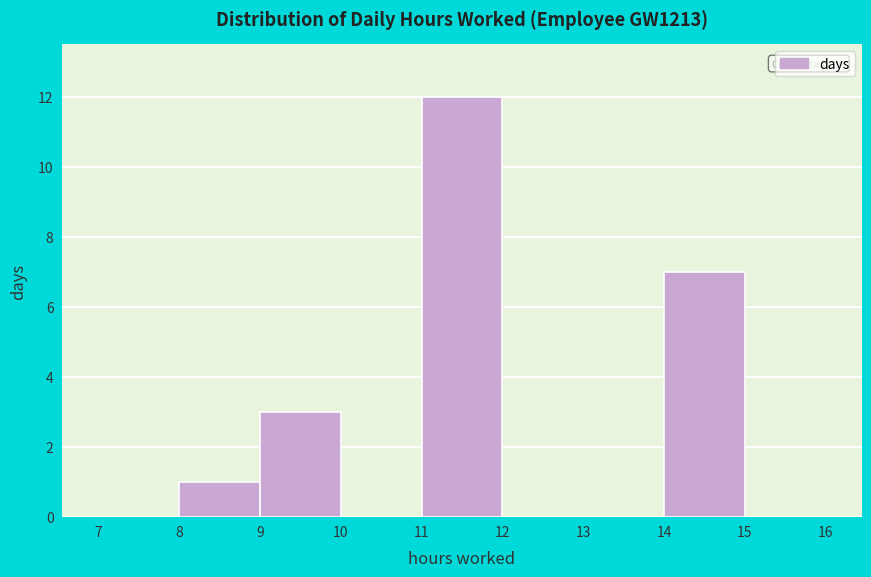

Which range on the x-axis has the tallest bar?

11 to 12